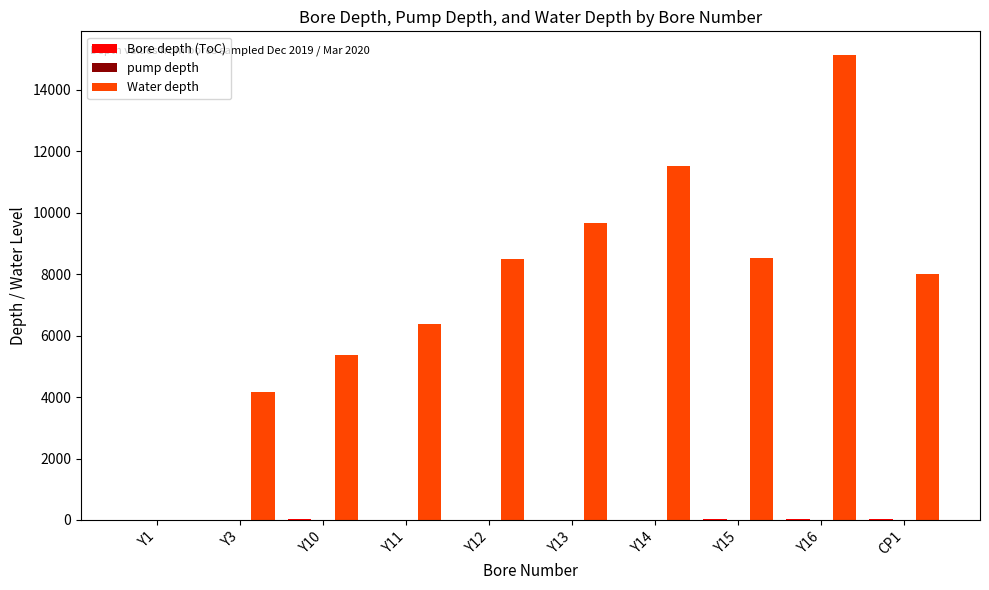

What is the sum of all Water depth values?

77290.0